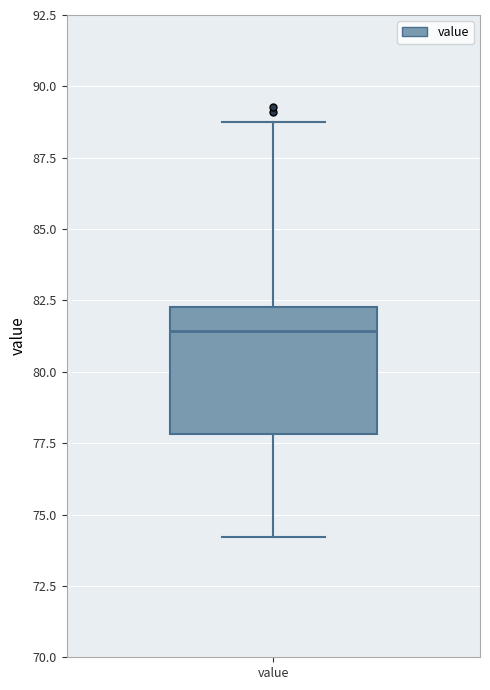

Read this box plot against the y-axis: the position of the median line, the range covered by the box, and the ends of both whiskers. The values are not printed on the chart, so give them approximately, as read against the axis.

median 81.5, box 78.0 to 82.5, whiskers 74.0 to 88.5